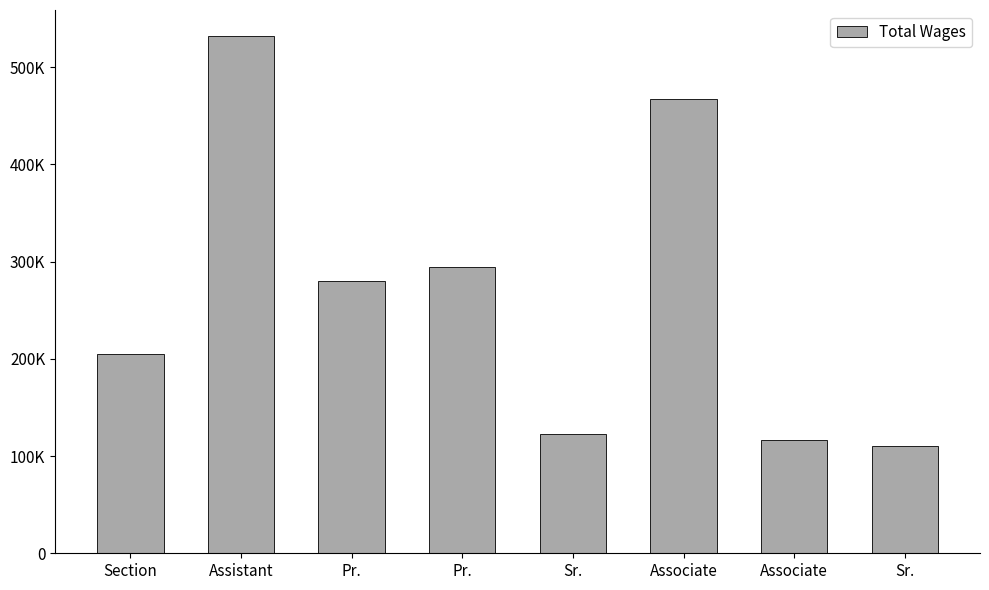

What is the maximum value shown in the chart?

532074